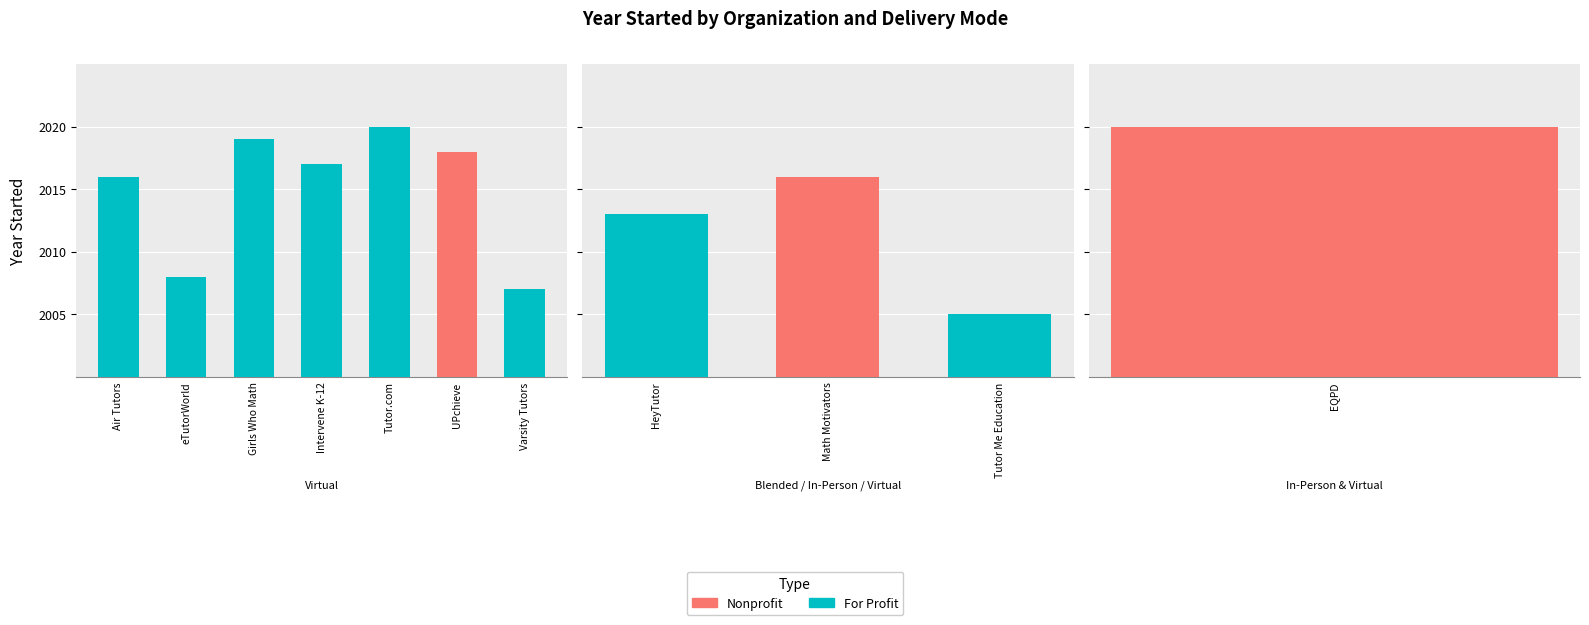

Is it true that the value at 10 is 2007?

True